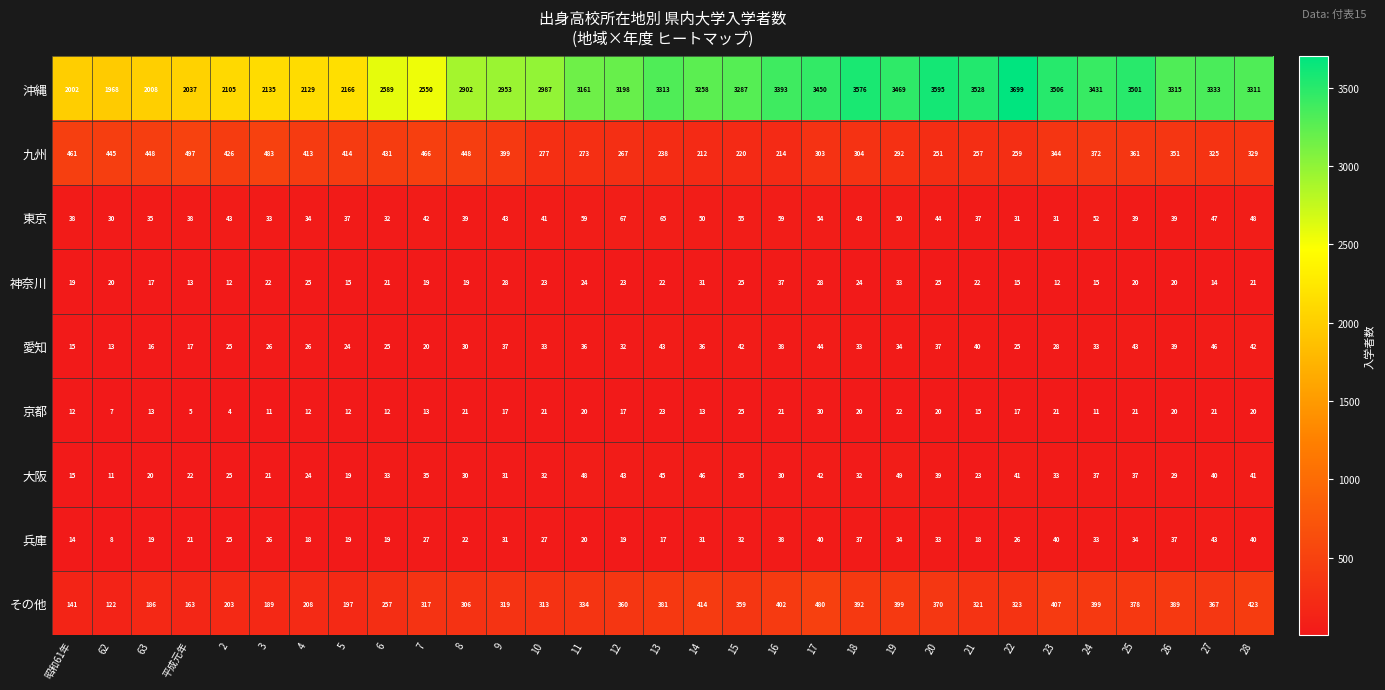

Is it true that その他 equals 306 at 8?

True